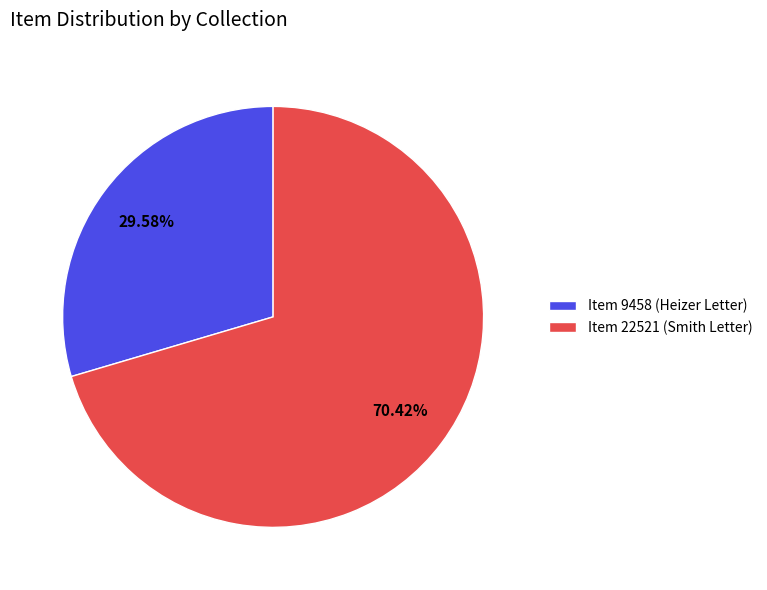

What percentage is the Item 22521 (Smith Letter) slice, to the nearest percent?

70%